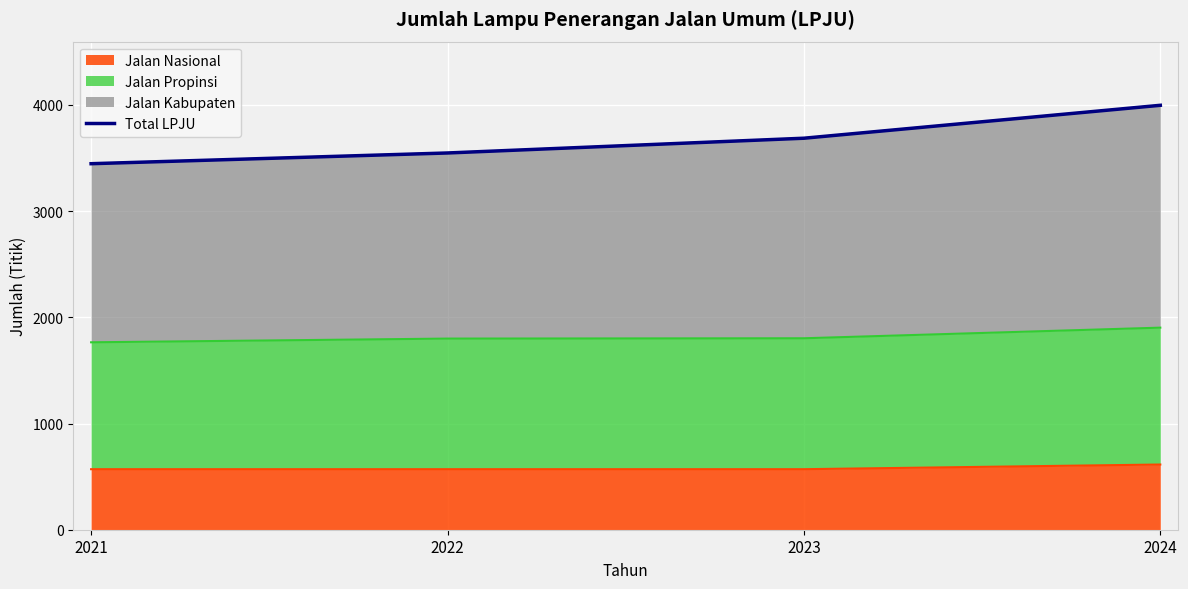

What is the value of the 2nd point from the left?

3548